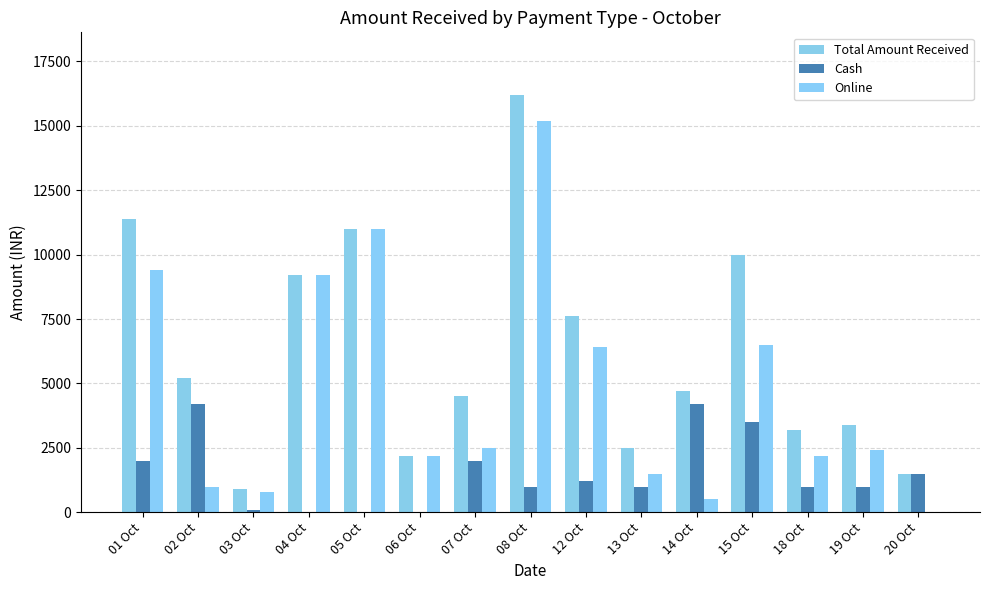

What is the sum of the Online values at 06 Oct and 07 Oct?

4700